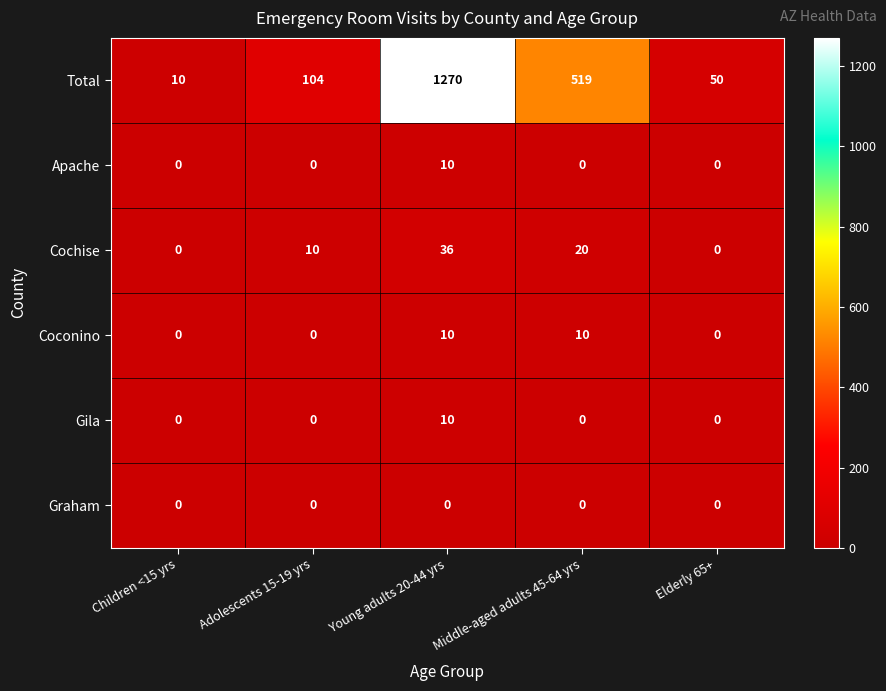

Which category has the highest value across all series?

Young adults 20-44 yrs